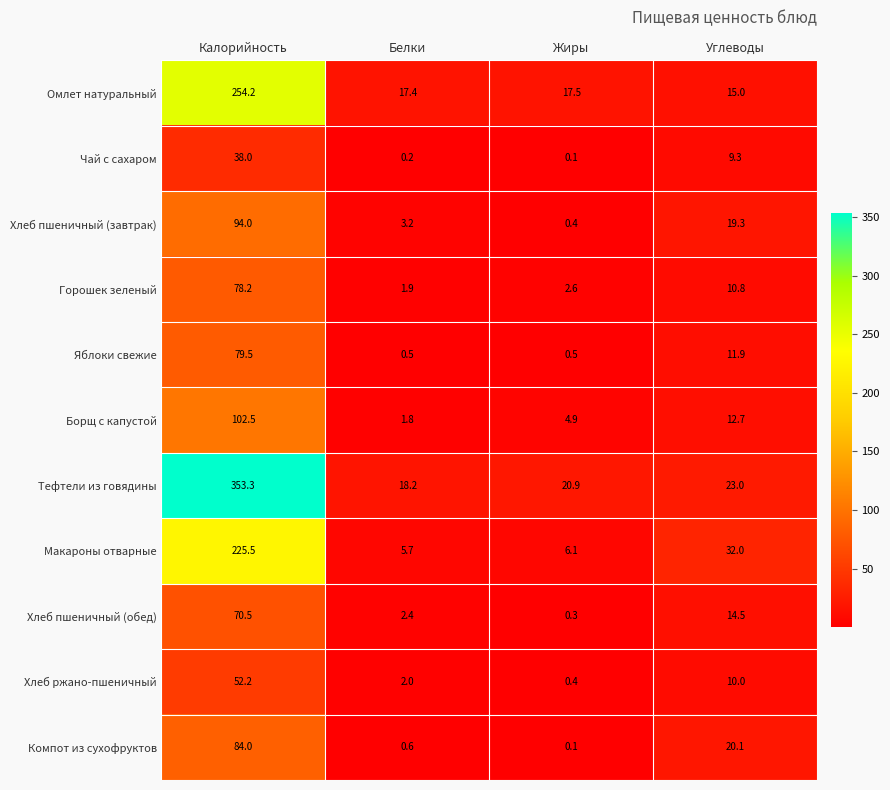

What is the difference between the highest and lowest values at Белки?

18.0